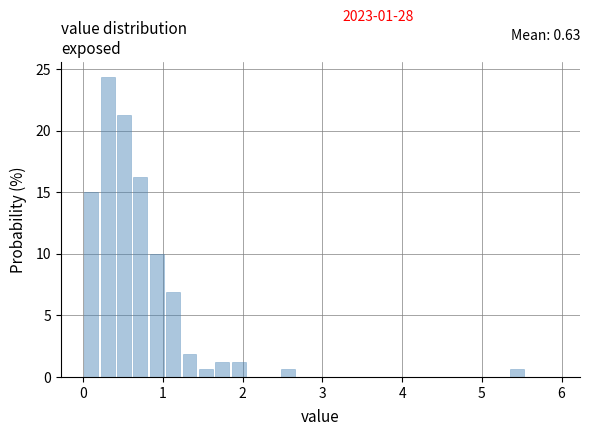

Read against the x-axis, roughly where is the centre of the tallest bar?

0.3